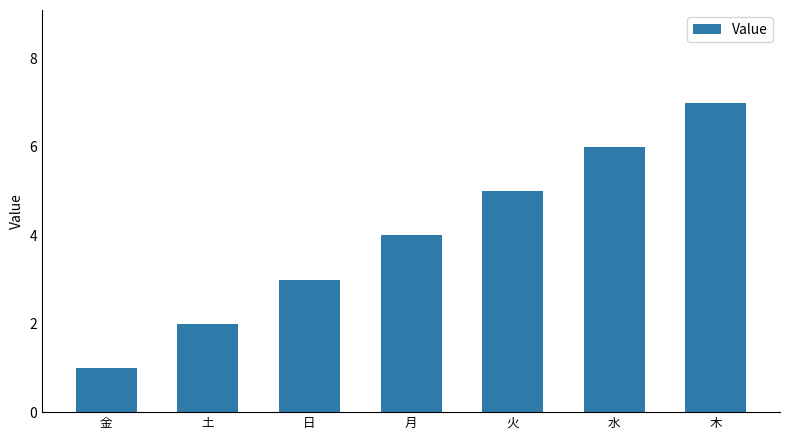

How many series are shown in this chart?

1